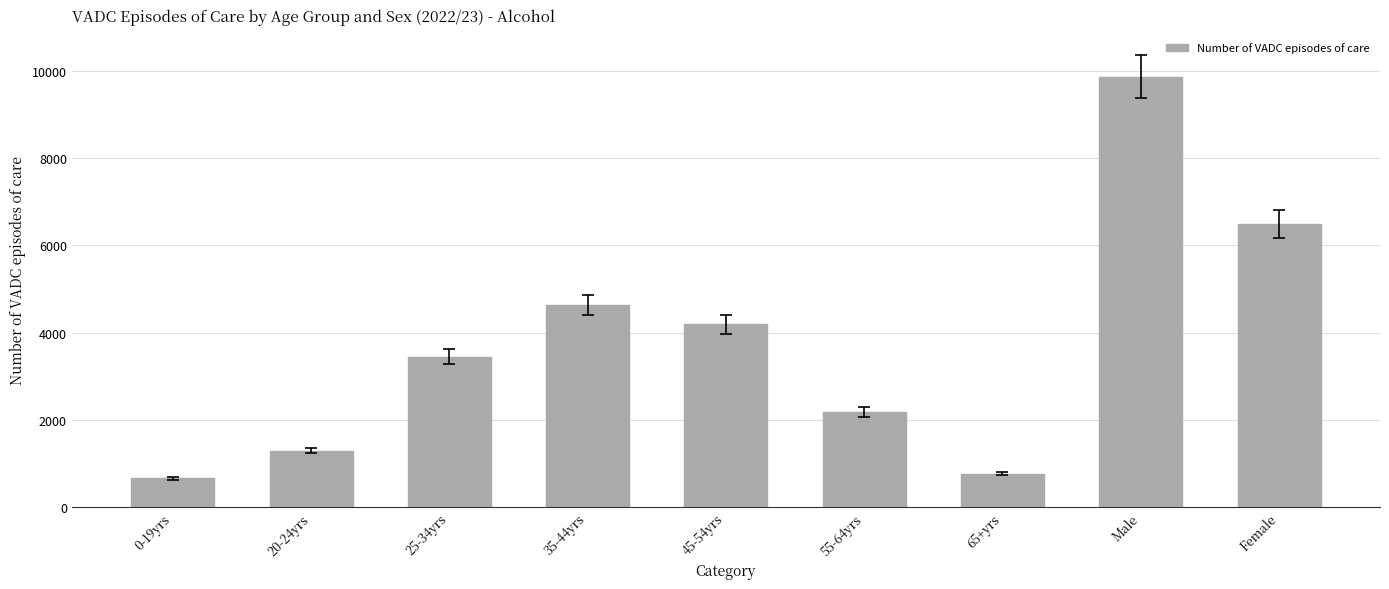

What is the average value?

3724